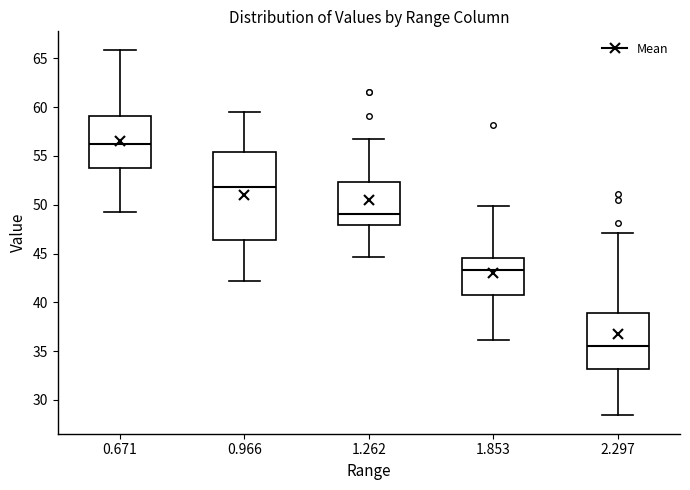

Reading left to right, transcribe this box plot: for each box, give where its median line is, the range the box spans, and where its two whiskers end, as read against the y-axis. The values are not printed on the chart, so give them approximately, as read against the axis.

0.671: median 56.0, box 54.0 to 59.0, whiskers 49.5 to 66.0
0.966: median 52.0, box 46.5 to 55.5, whiskers 42.0 to 59.5
1.262: median 49.0, box 48.0 to 52.5, whiskers 44.5 to 56.5
1.853: median 43.5, box 41.0 to 44.5, whiskers 36.0 to 50.0
2.297: median 35.5, box 33.0 to 39.0, whiskers 28.5 to 47.0